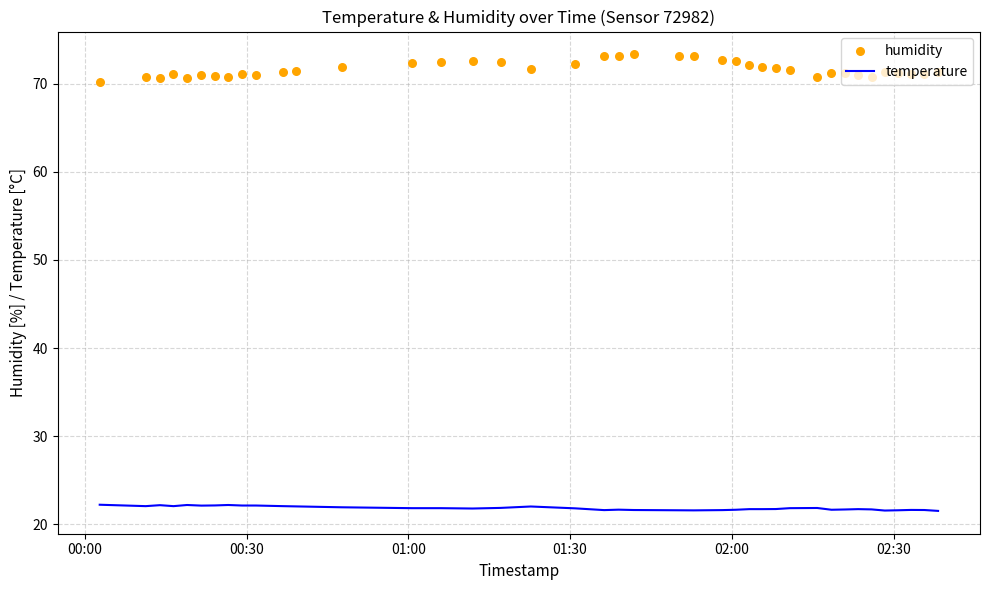

Which series has the largest Y range (max minus min)?

humidity